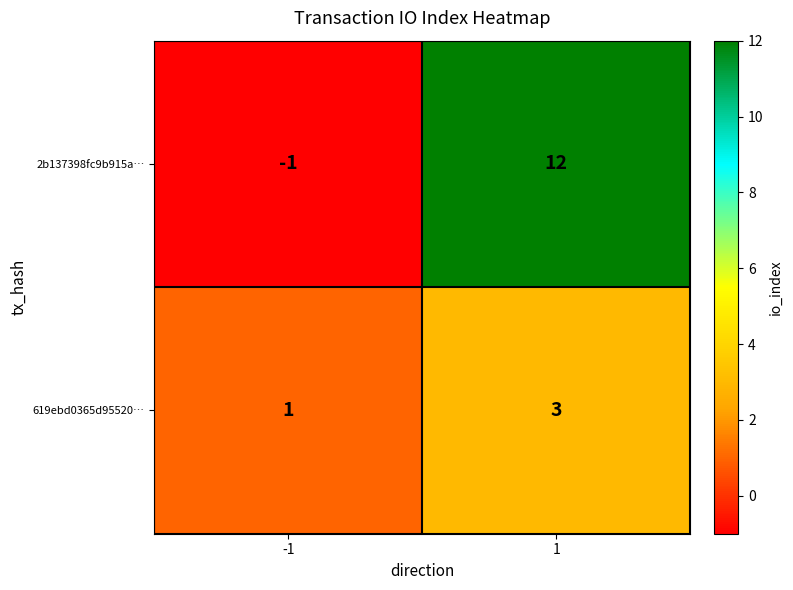

The value of 619ebd0365d95520… at 1 is 5. True or false?

False